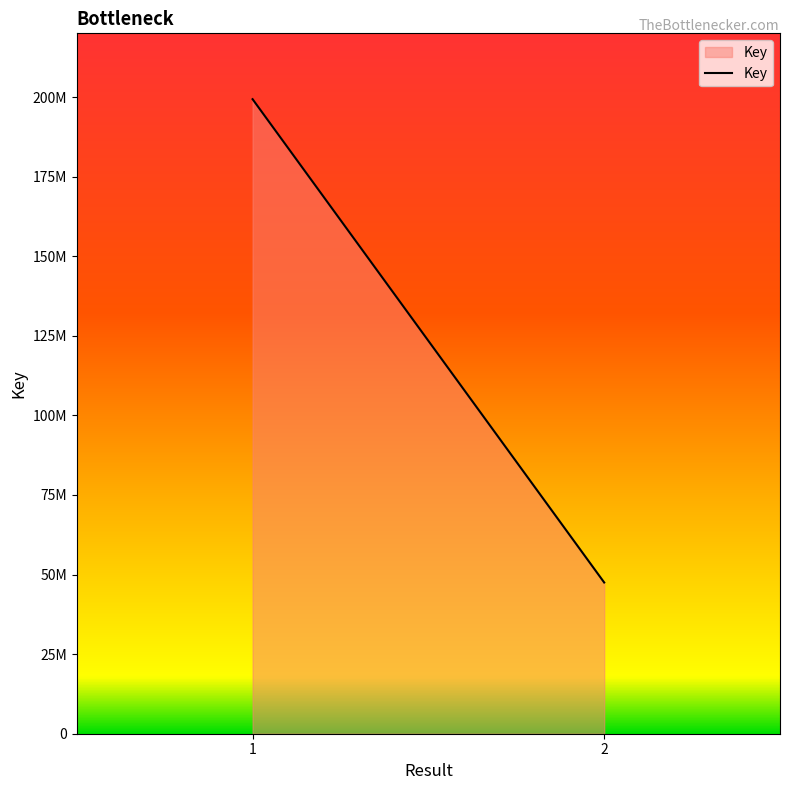

Approximately how many times larger is the value at  compared to 2?

4.2